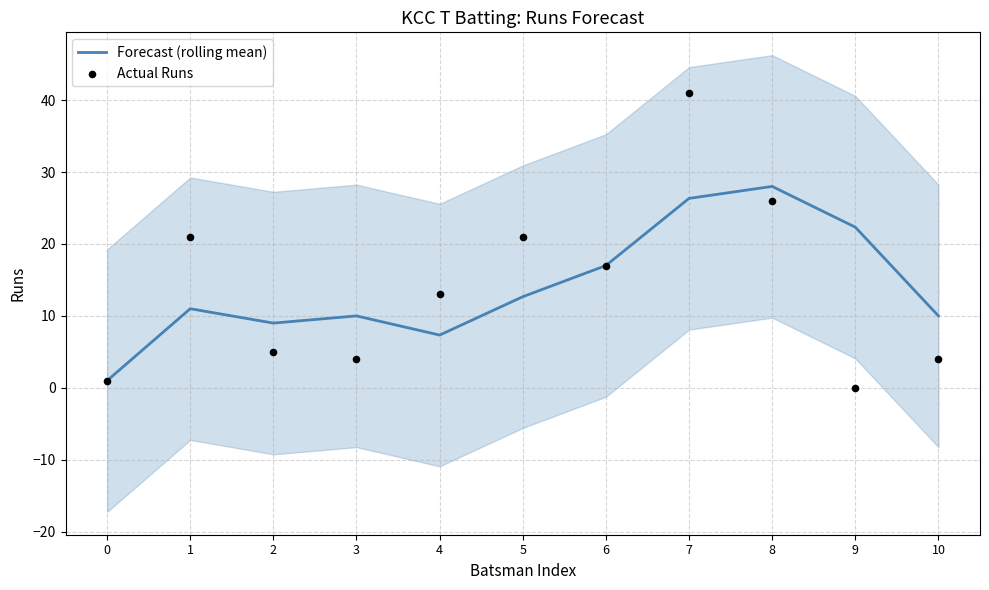

Which series has the largest total across all categories?

Forecast (rolling mean)